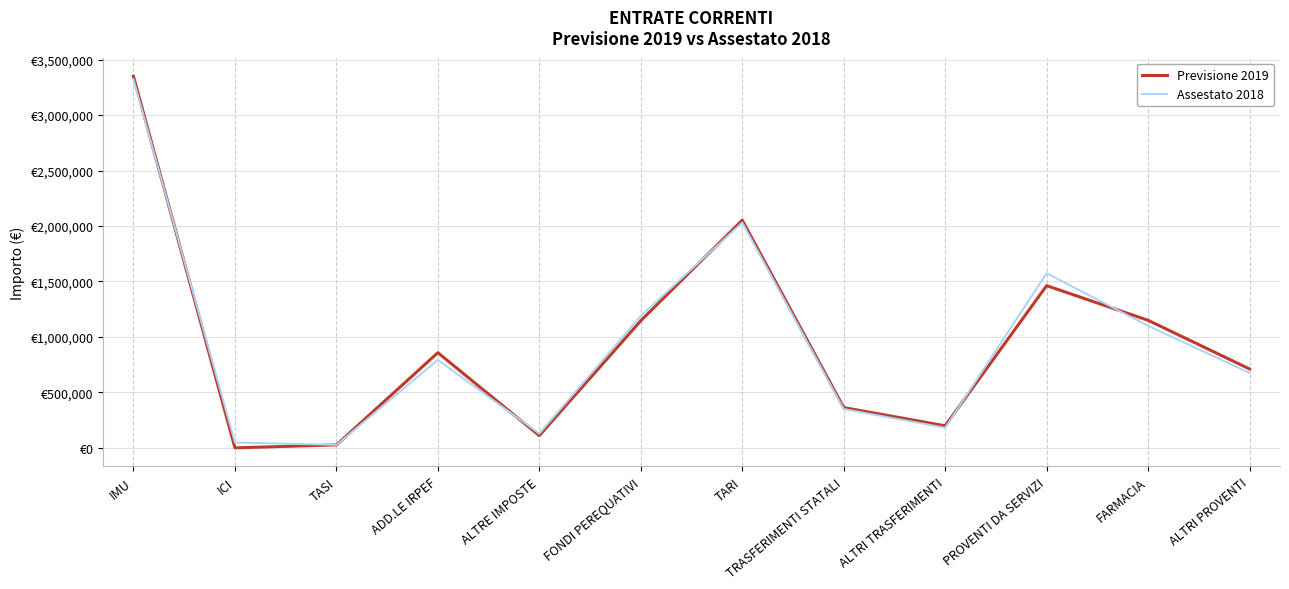

Reading left to right, transcribe all the data shown in this chart.

Previsione 2019: IMU=3350058.0	ICI=0.0	TASI=26500.0	ADD.LE IRPEF=858000.0	ALTRE IMPOSTE=110500.0	FONDI PEREQUATIVI=1146200.0	TARI=2052871.0	TRASFERIMENTI STATALI=363255.0	ALTRI TRASFERIMENTI=198769.0	PROVENTI DA SERVIZI=1462423.0	FARMACIA=1150000.0	ALTRI PROVENTI=711220.0
Assestato 2018: IMU=3323188.0	ICI=48200.0	TASI=27000.0	ADD.LE IRPEF=793000.0	ALTRE IMPOSTE=128000.0	FONDI PEREQUATIVI=1189625.0	TARI=2031581.0	TRASFERIMENTI STATALI=350196.0	ALTRI TRASFERIMENTI=181231.0	PROVENTI DA SERVIZI=1574076.1	FARMACIA=1100000.0	ALTRI PROVENTI=675654.0